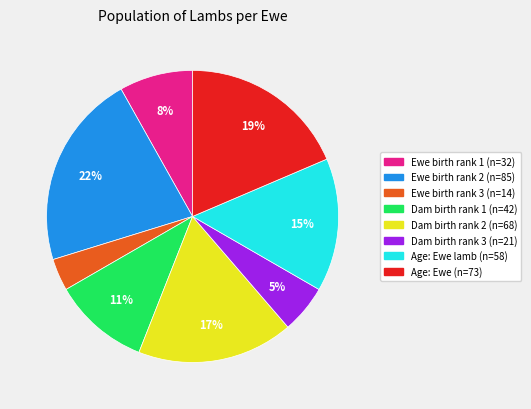

Is there a majority slice in this chart?

No